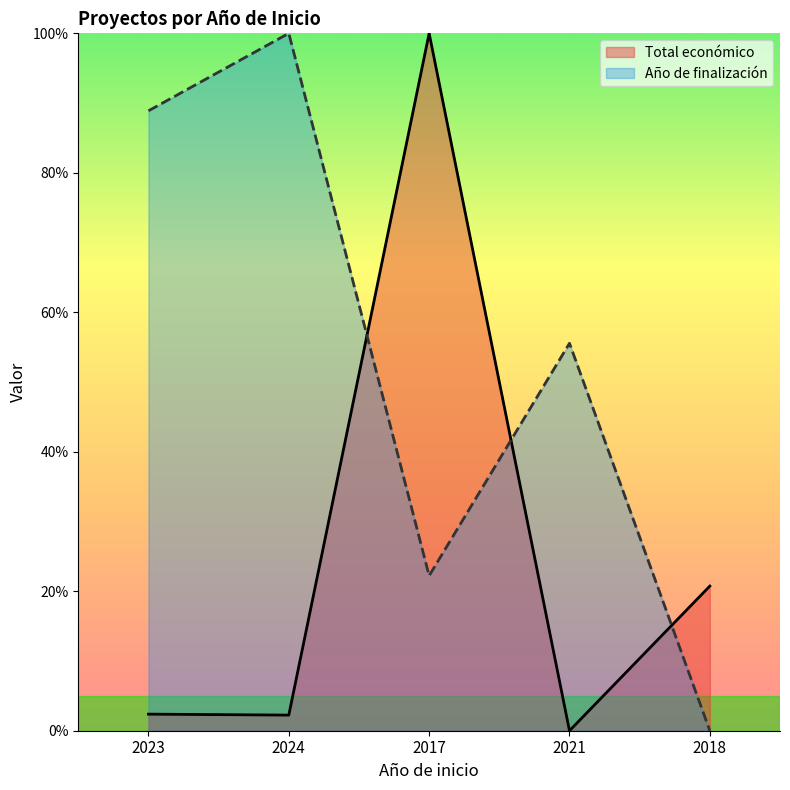

Rank the series by their maximum value, from lowest to highest.

Total económico, Año de finalización